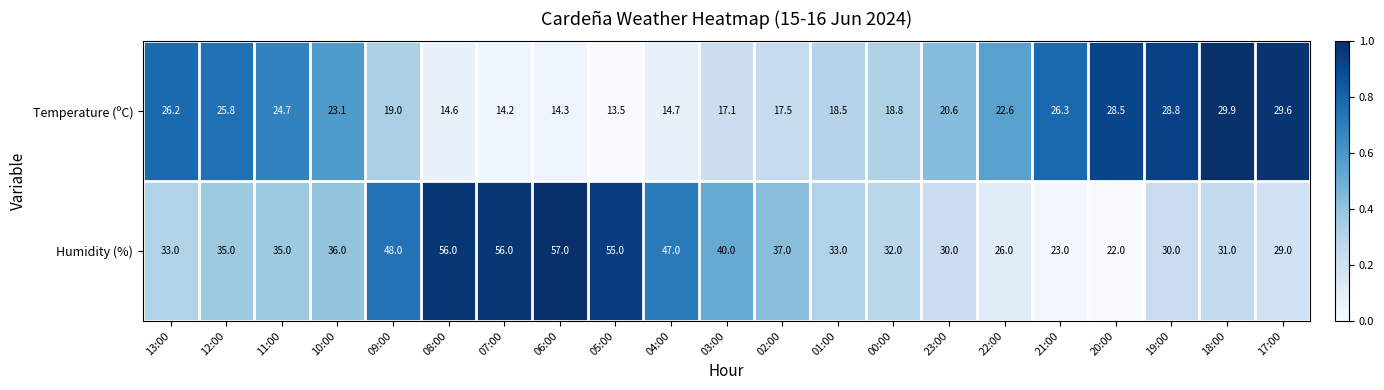

Between 07:00 and 17:00, which series saw the biggest shift?

Humidity (%)